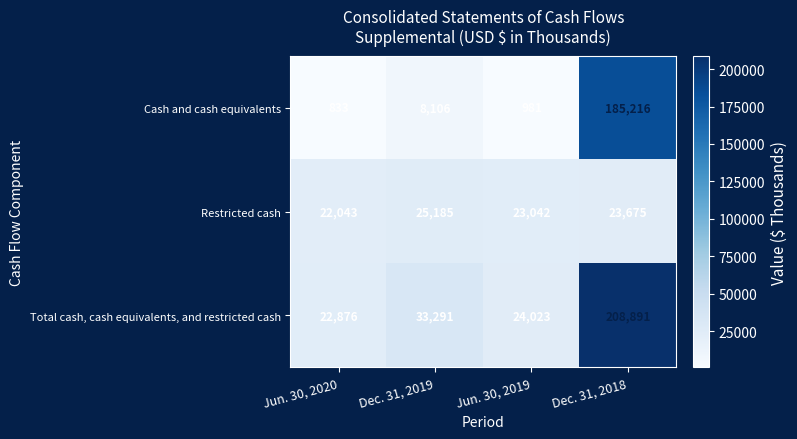

Which series has the largest total across all categories?

Total cash, cash equivalents, and restricted cash